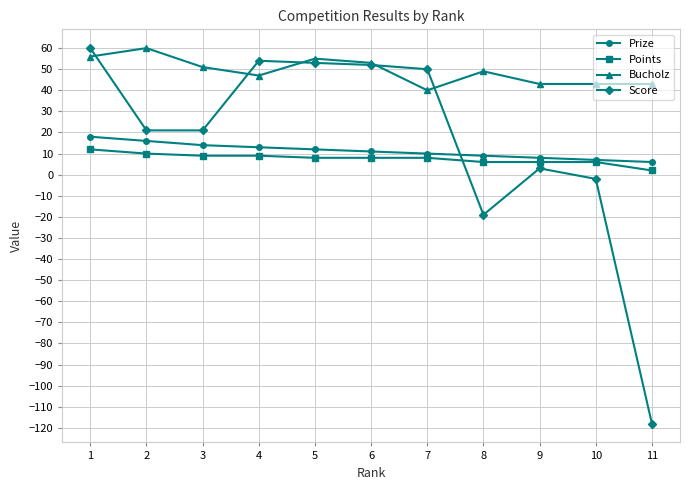

How many intersections are there between Score and Prize?

1